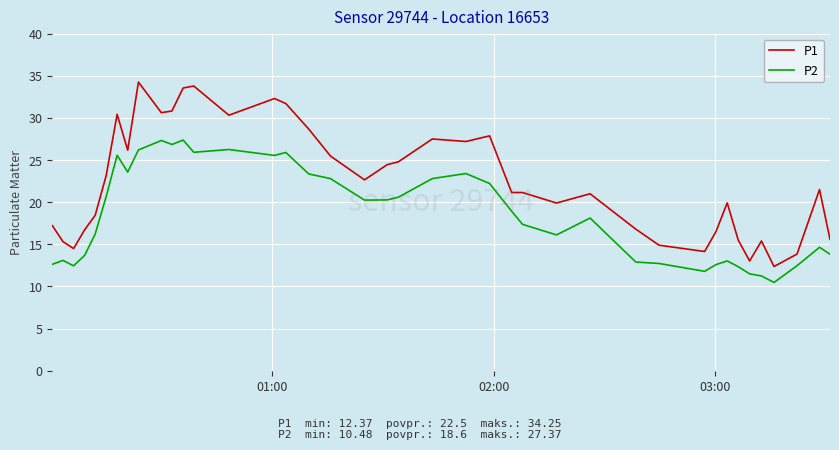

What is the difference between the second highest and minimum values in the P1 series?

21.4